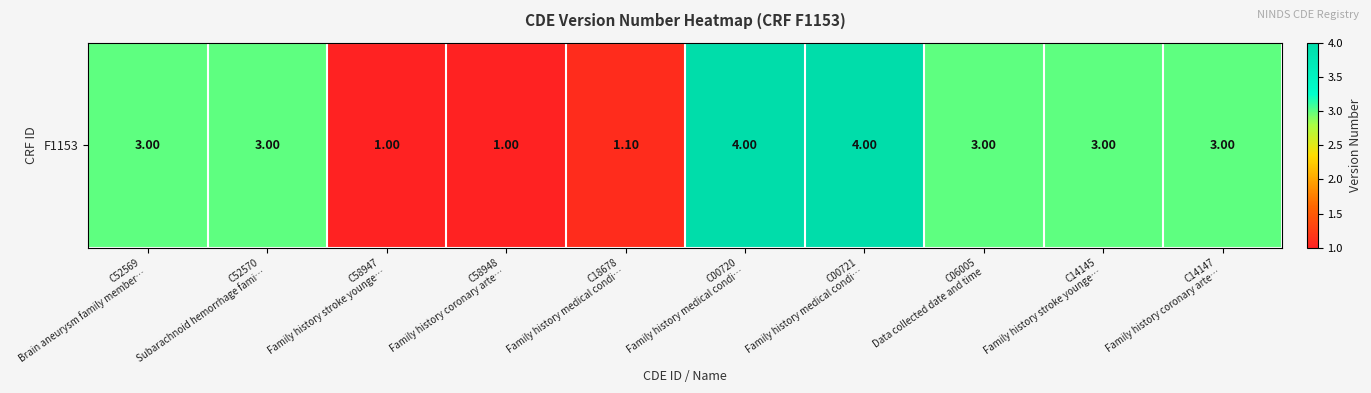

List the labels in order of value, smallest first.

C58947
Family history stroke younge…, C58948
Family history coronary arte…, C18678
Family history medical condi…, C52569
Brain aneurysm family member…, C52570
Subarachnoid hemorrhage fami…, C06005
Data collected date and time, C14145
Family history stroke younge…, C14147
Family history coronary arte…, C00720
Family history medical condi…, C00721
Family history medical condi…